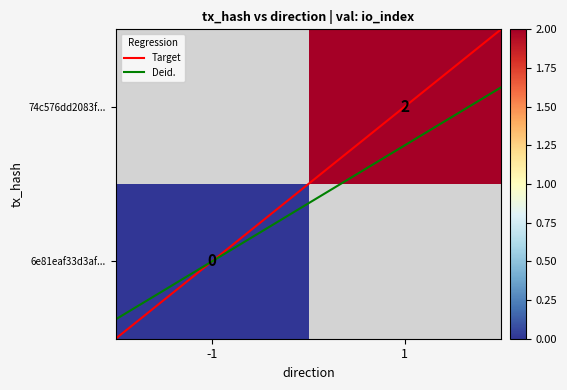

True or false: 6e81eaf33d3afc4f85f541c9299b1795d255f2a has a value of -2 at direction.

False